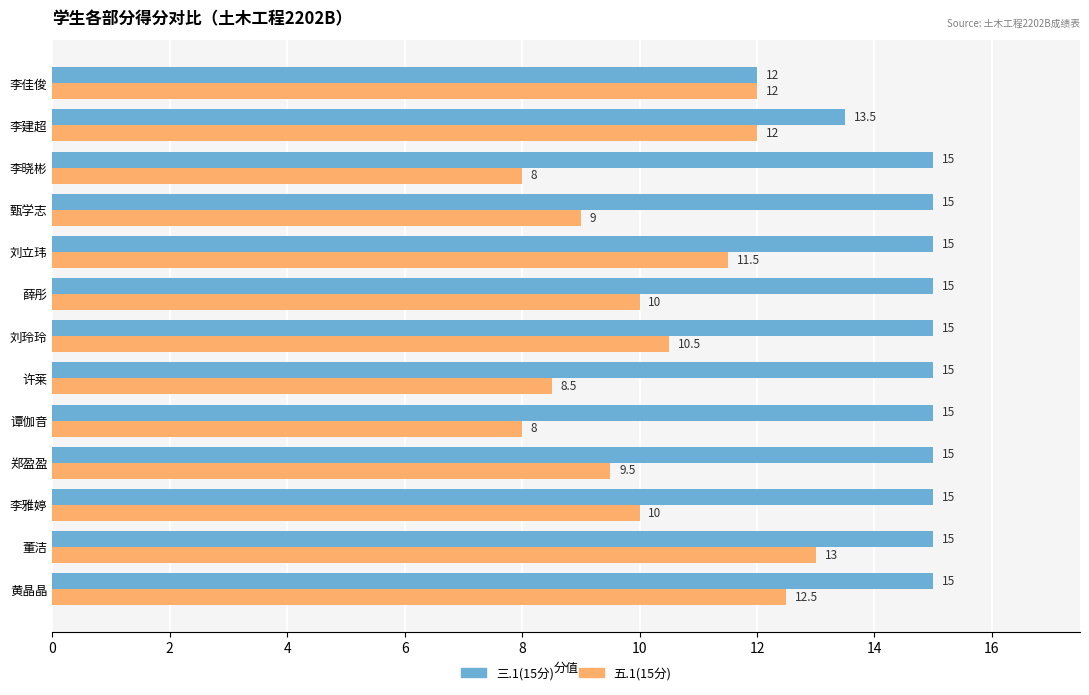

Rank the series by their average value, from lowest to highest.

五.1(15分), 三.1(15分)